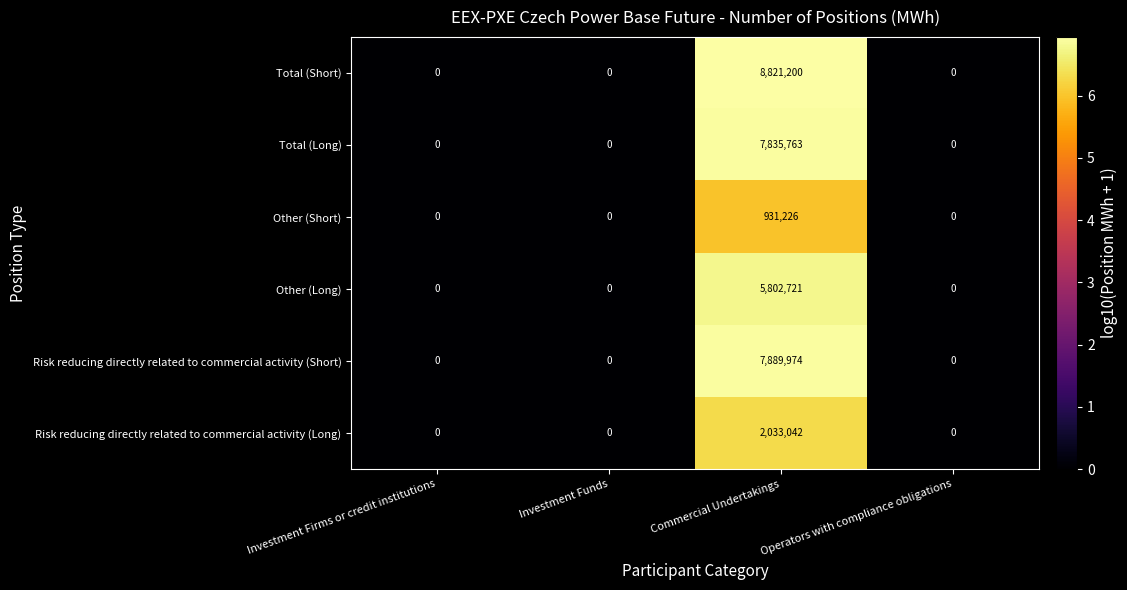

What is the approximate value of Risk reducing directly related to commercial activity (Long) at Commercial Undertakings?

2033042